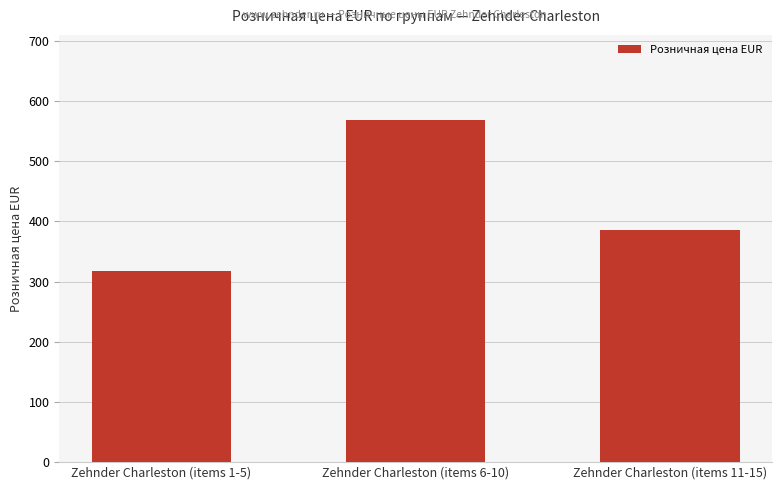

What is the smallest value displayed?

317.8